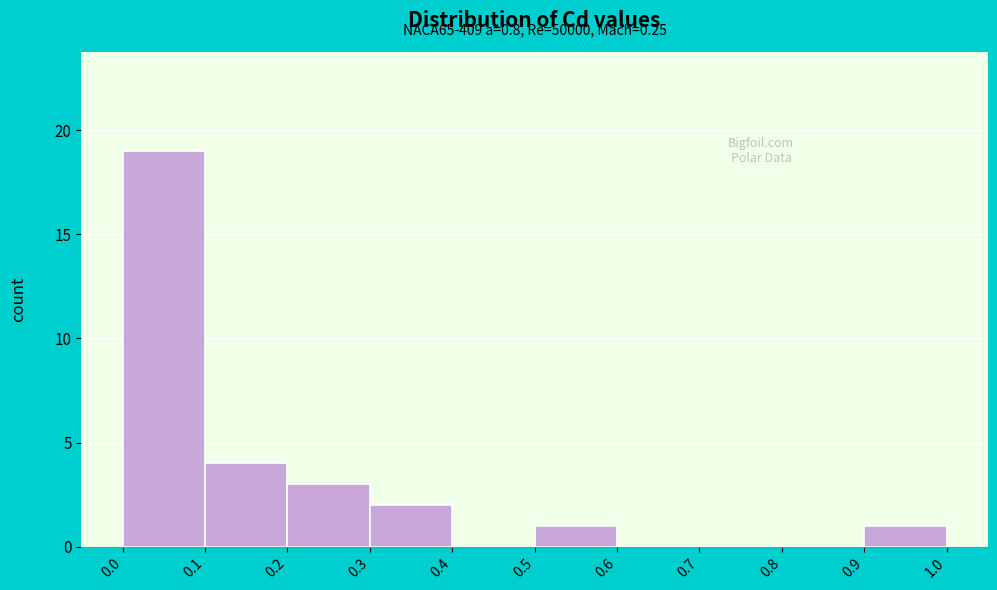

Which range on the x-axis has the tallest bar?

0.0 to 0.1